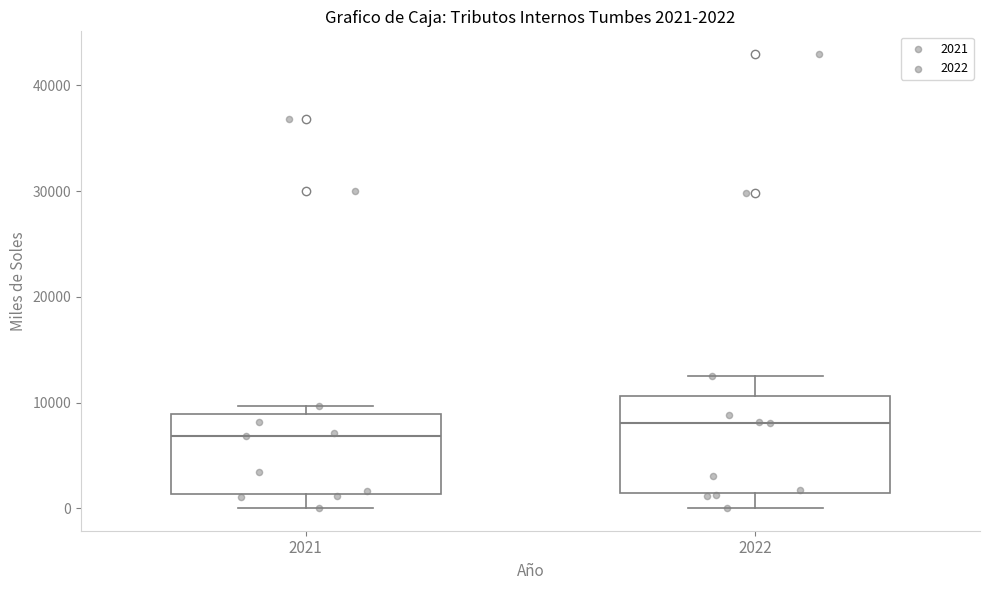

Which box has the lowest median line?

2021